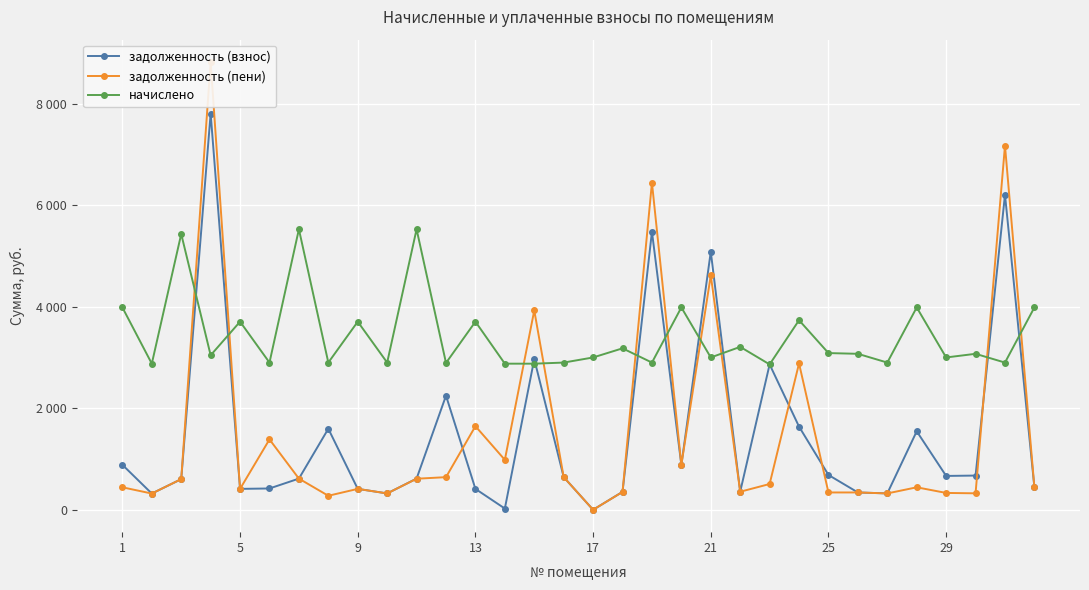

What is the difference between the maximum and minimum values in the задолженность (взнос) series?

7810.1